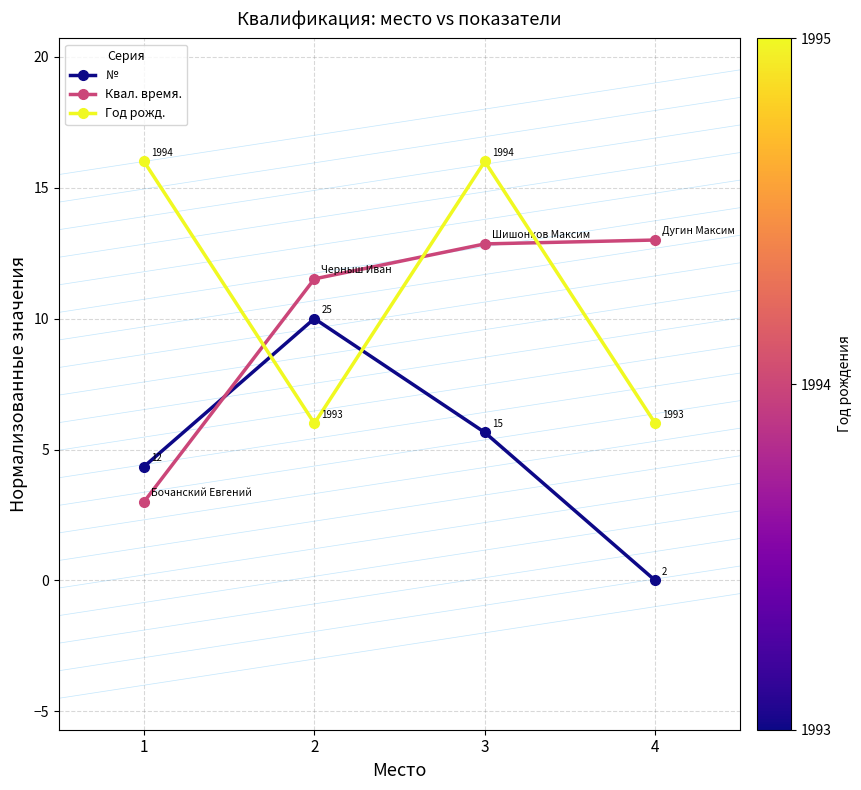

At which category is the sum across all series the highest?

3